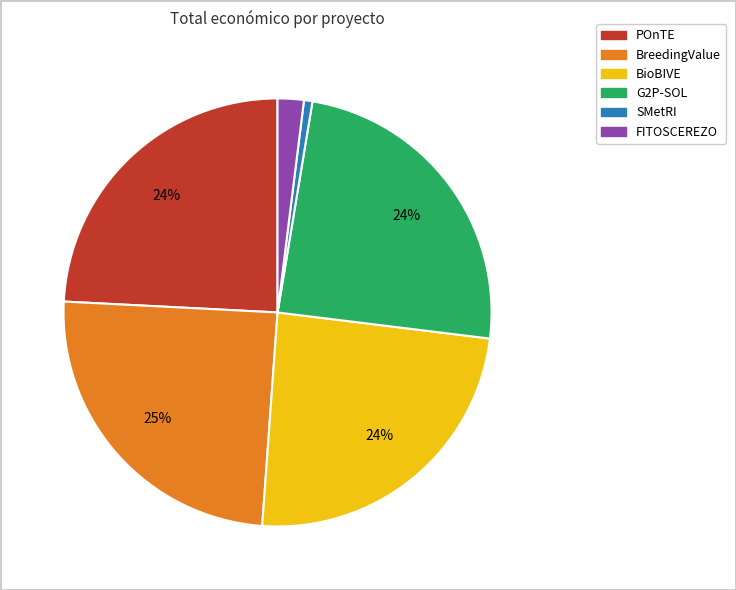

Combined, do BreedingValue and FITOSCEREZO account for over 50%?

No